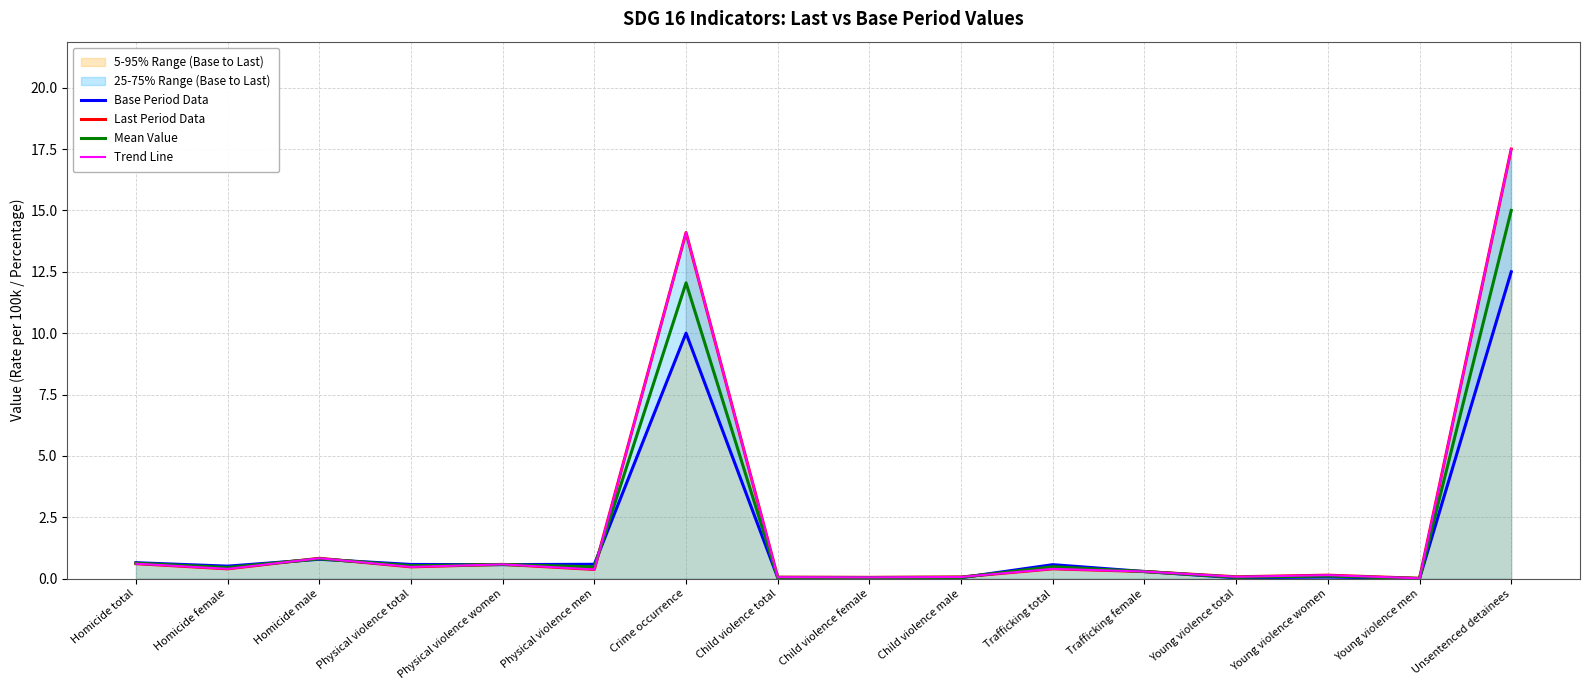

Which series has the widest spread of values?

Last Period Data